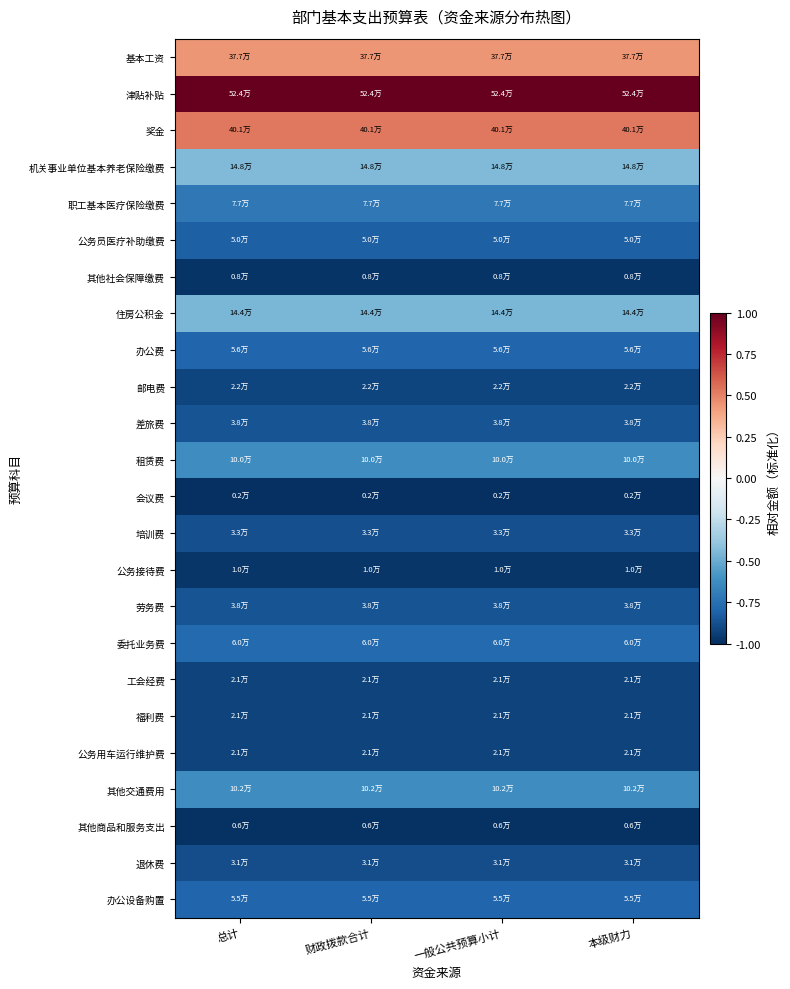

How many series are shown in this chart?

24